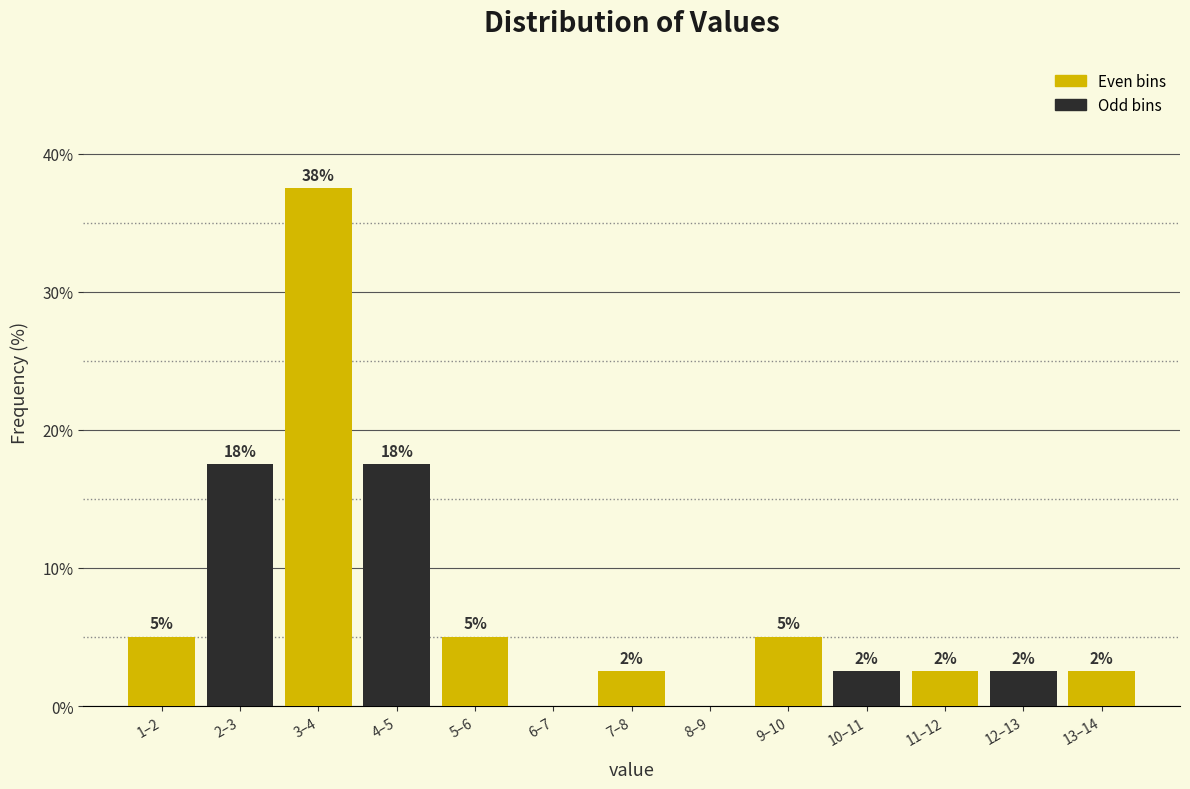

Are the bars horizontal?

No